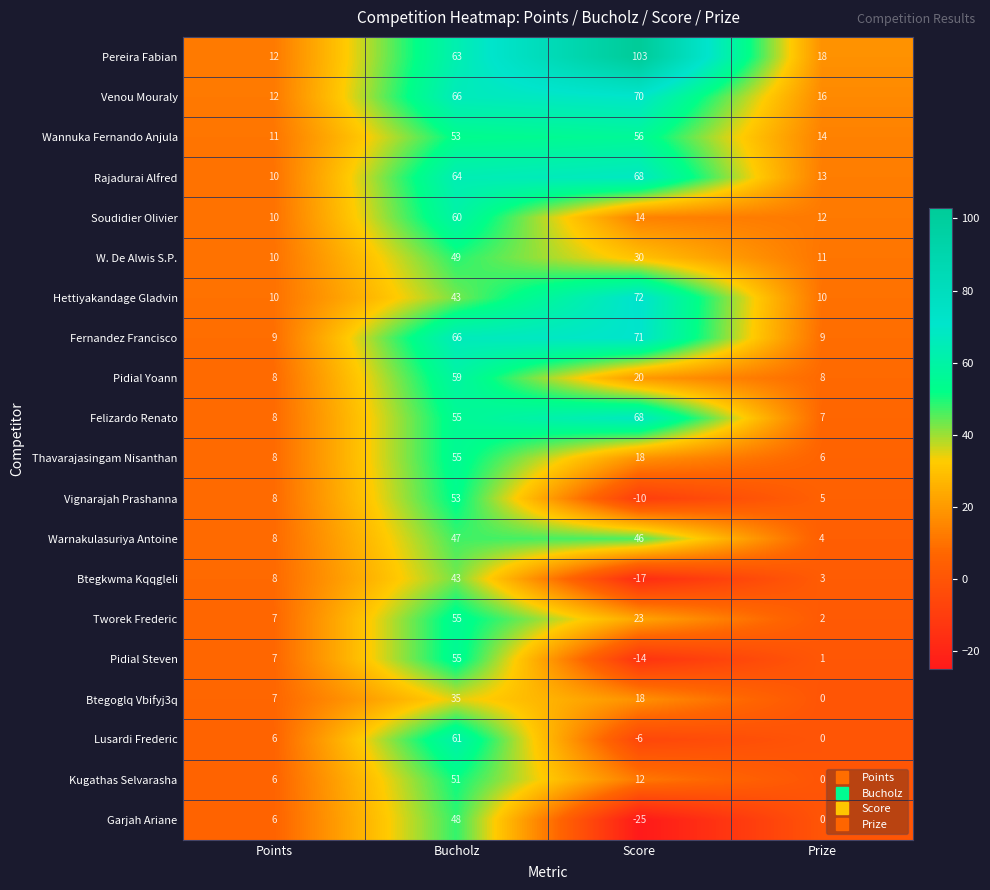

At which category does the chart reach its peak across all series?

Score